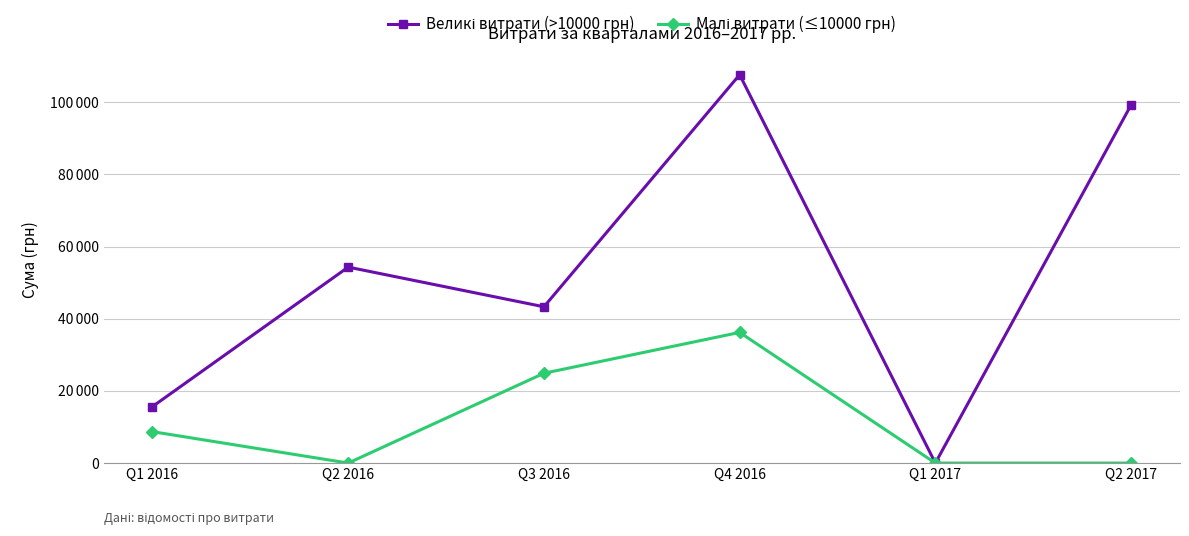

Which series has the largest range (max minus min)?

Великі витрати (>10000 грн)